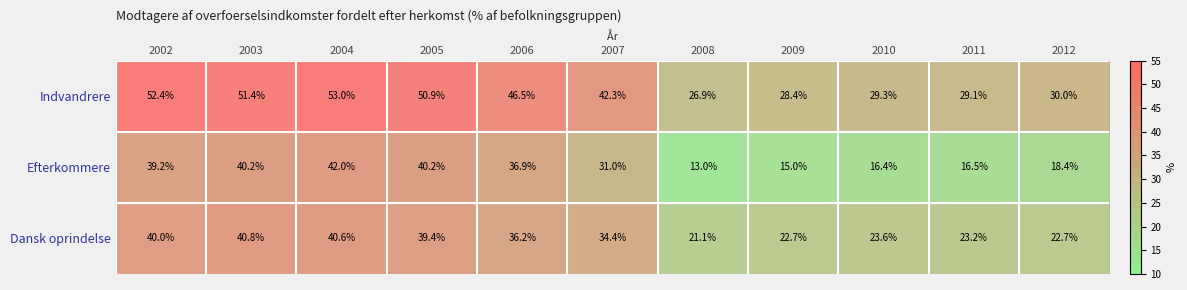

Which series has the largest range (max minus min)?

Efterkommere